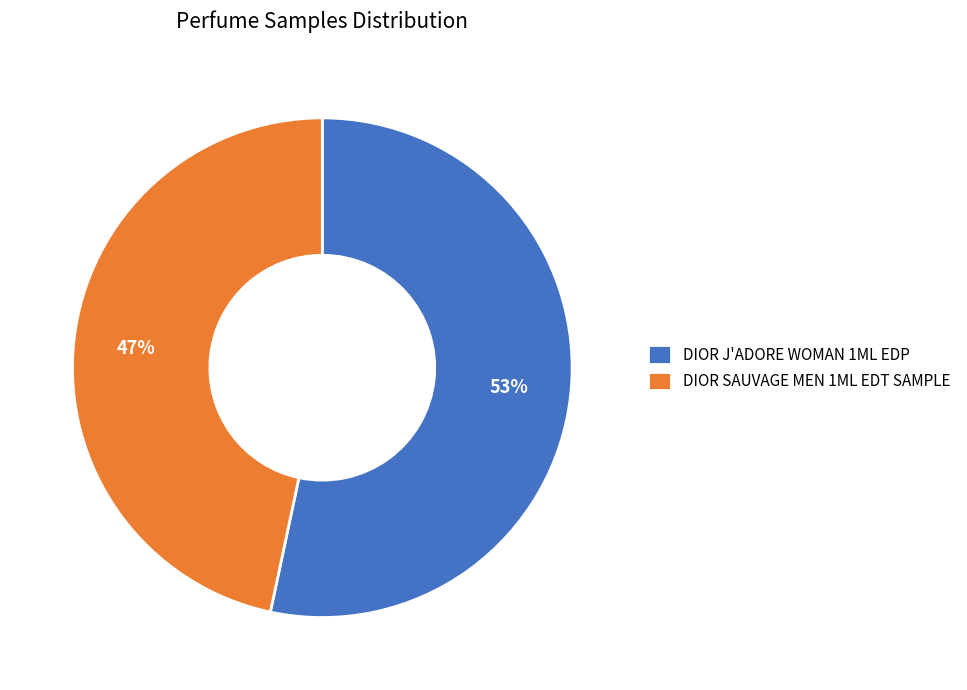

Which category has the smallest portion of the pie?

DIOR SAUVAGE MEN 1ML EDT SAMPLE